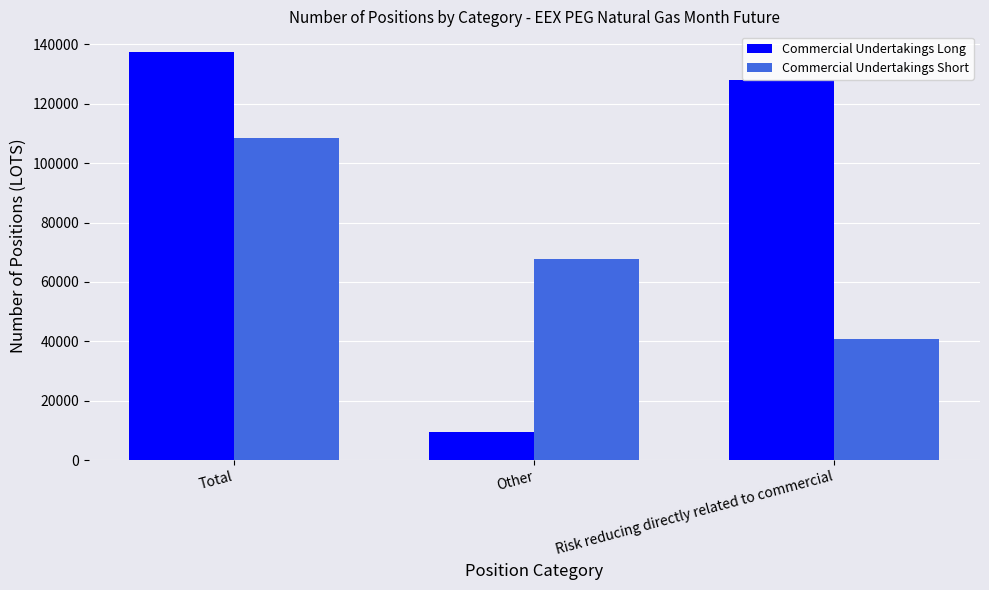

How many bars are there in total?

6